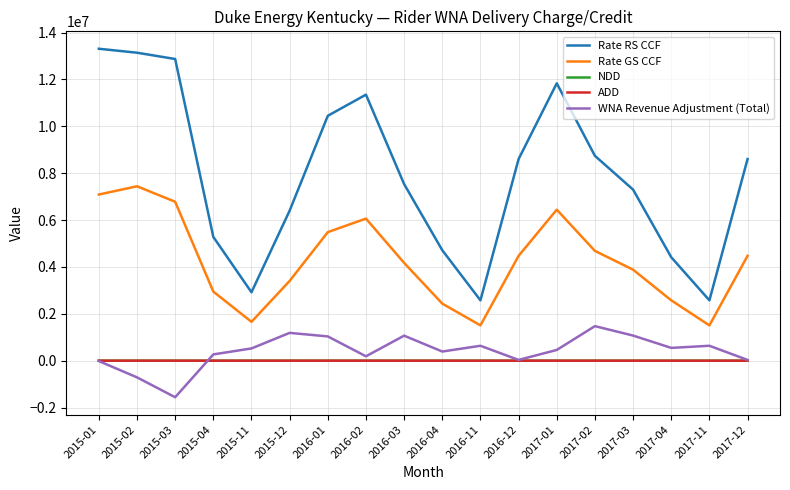

What are all the series names shown in the legend?

Rate RS CCF, Rate GS CCF, NDD, ADD, WNA Revenue Adjustment (Total)